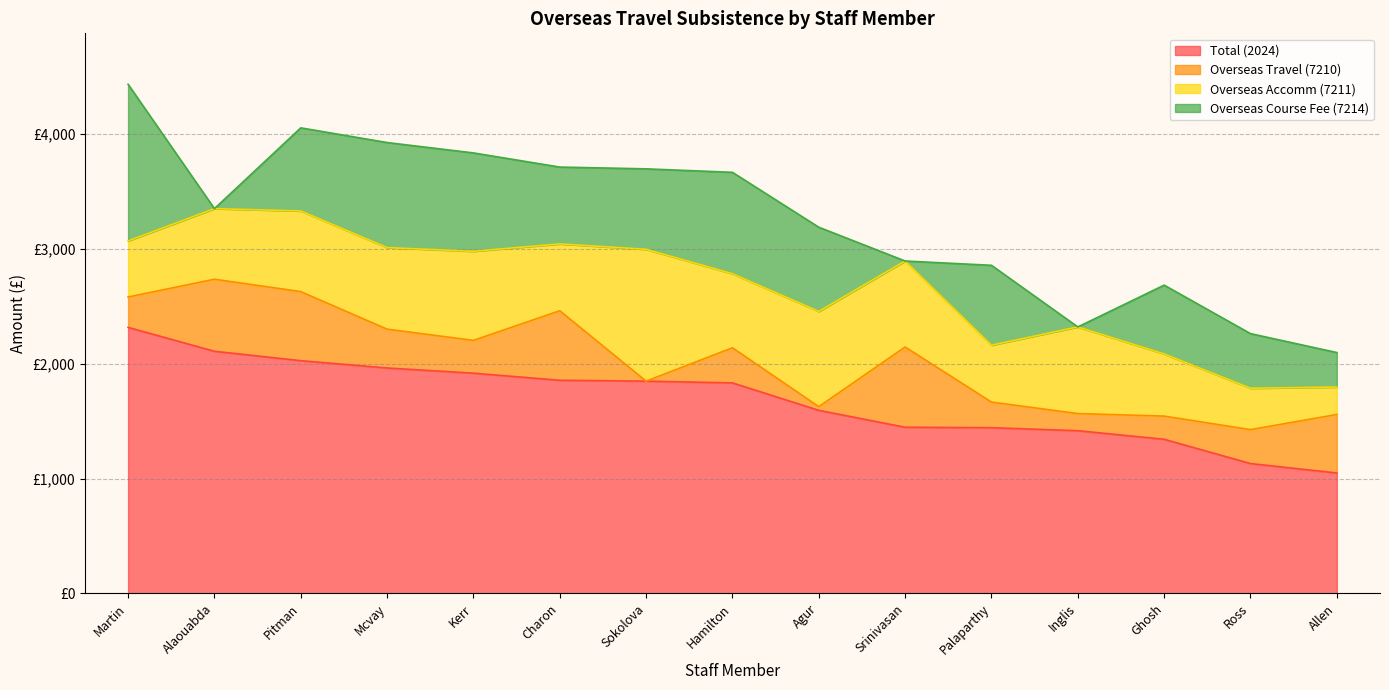

What is the value of the Overseas Travel (7210) point at the 2nd from the left?

626.7